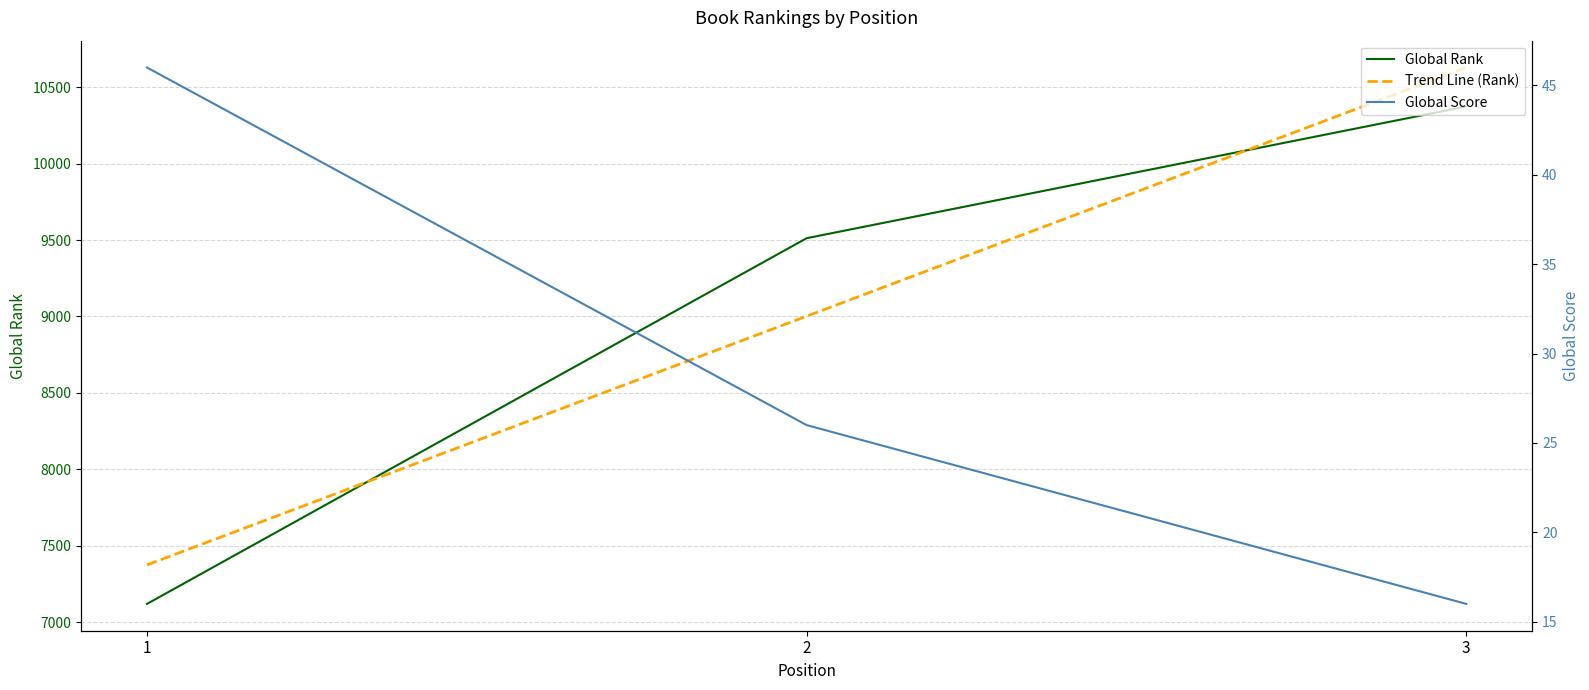

What is the maximum value shown in the chart?

10629.2